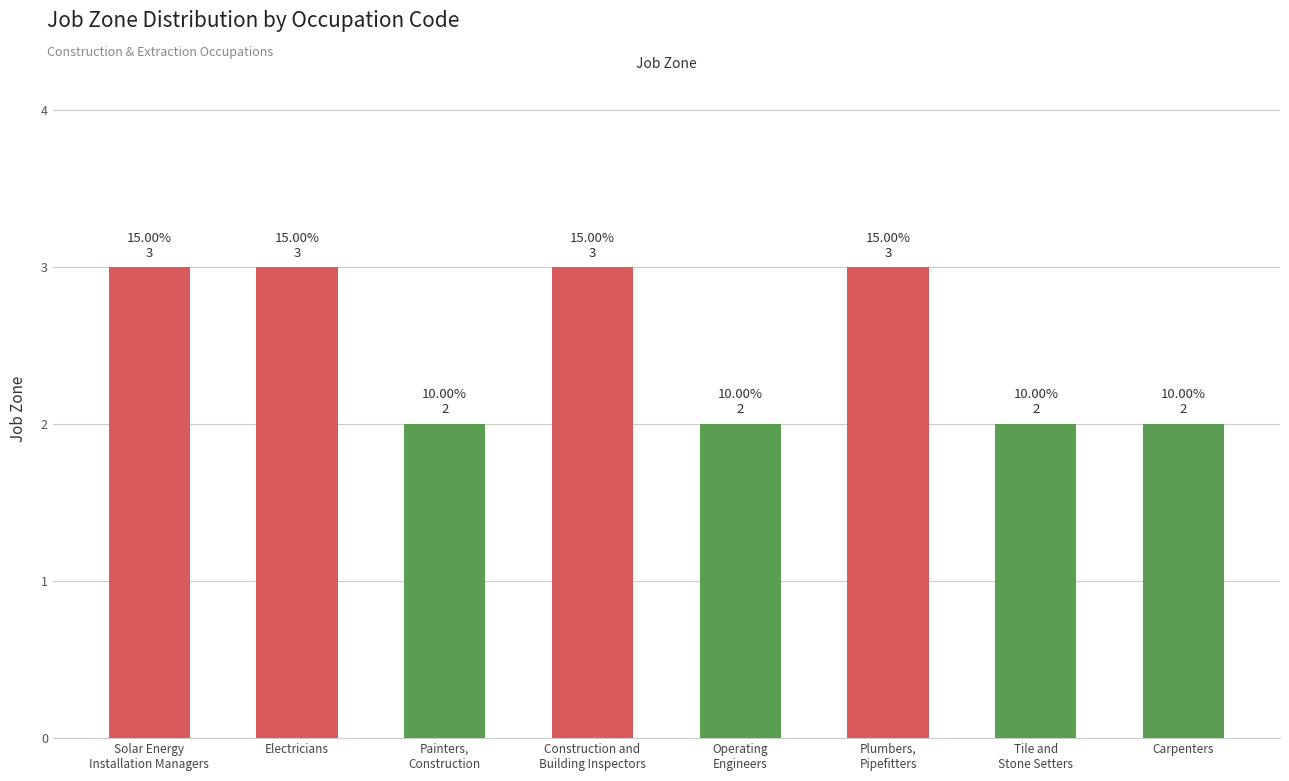

What is the label of the 1st bar from the right?

Carpenters